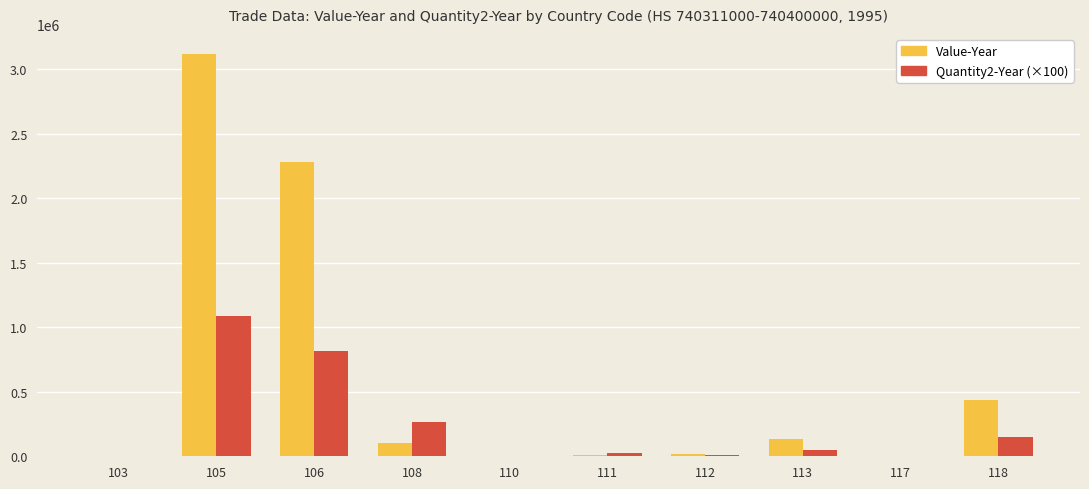

How many categories are shown in the chart?

10